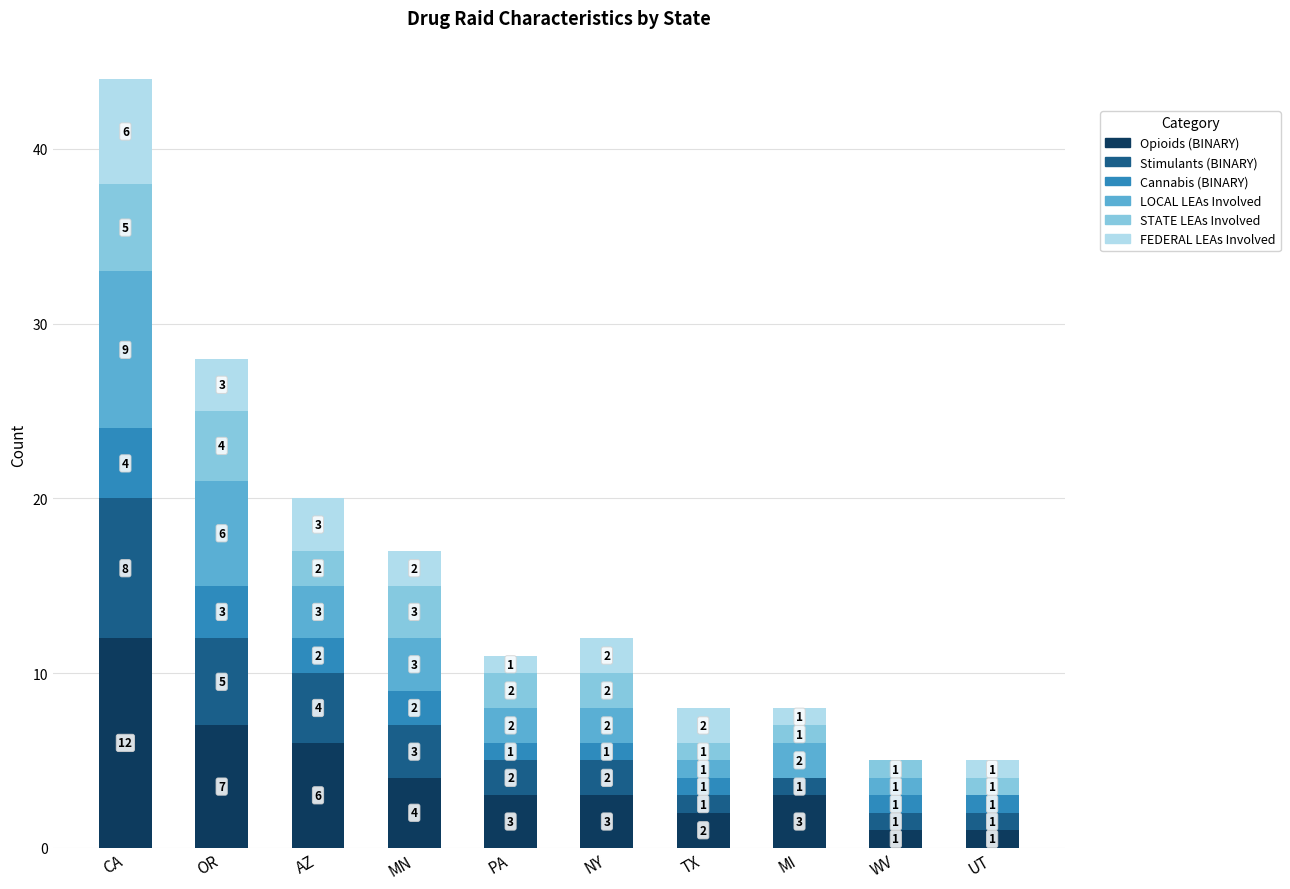

At which category is the sum across all series the highest?

CA